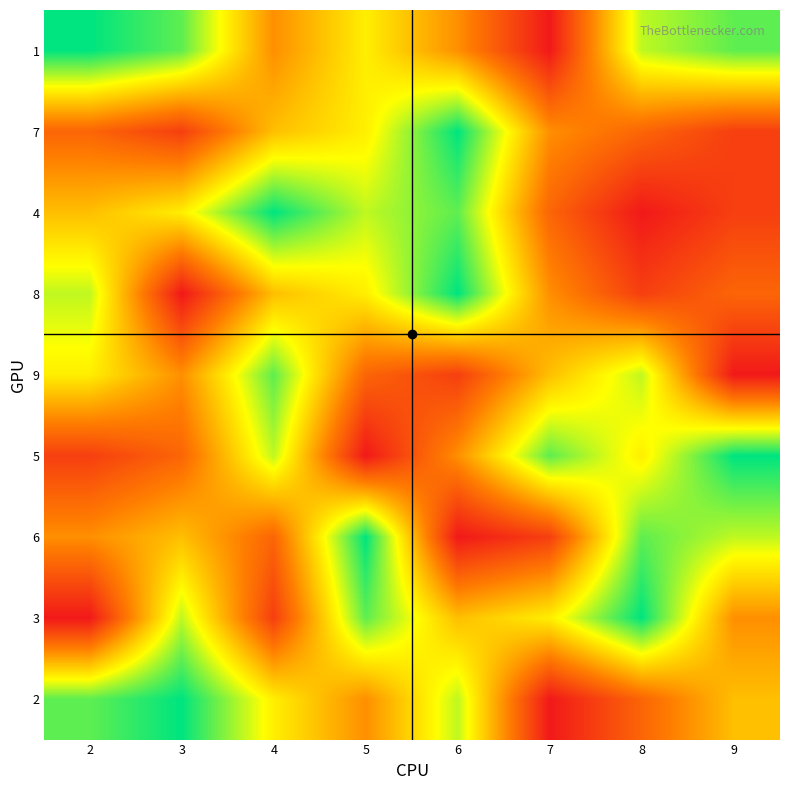

Between 5 and 7, which series saw the biggest shift?

5